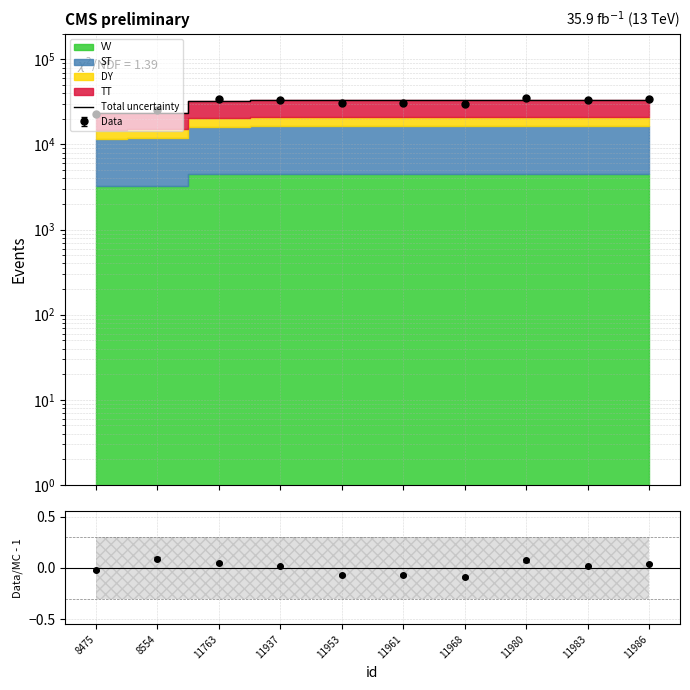

The value at 11961 is 21511. True or false?

False